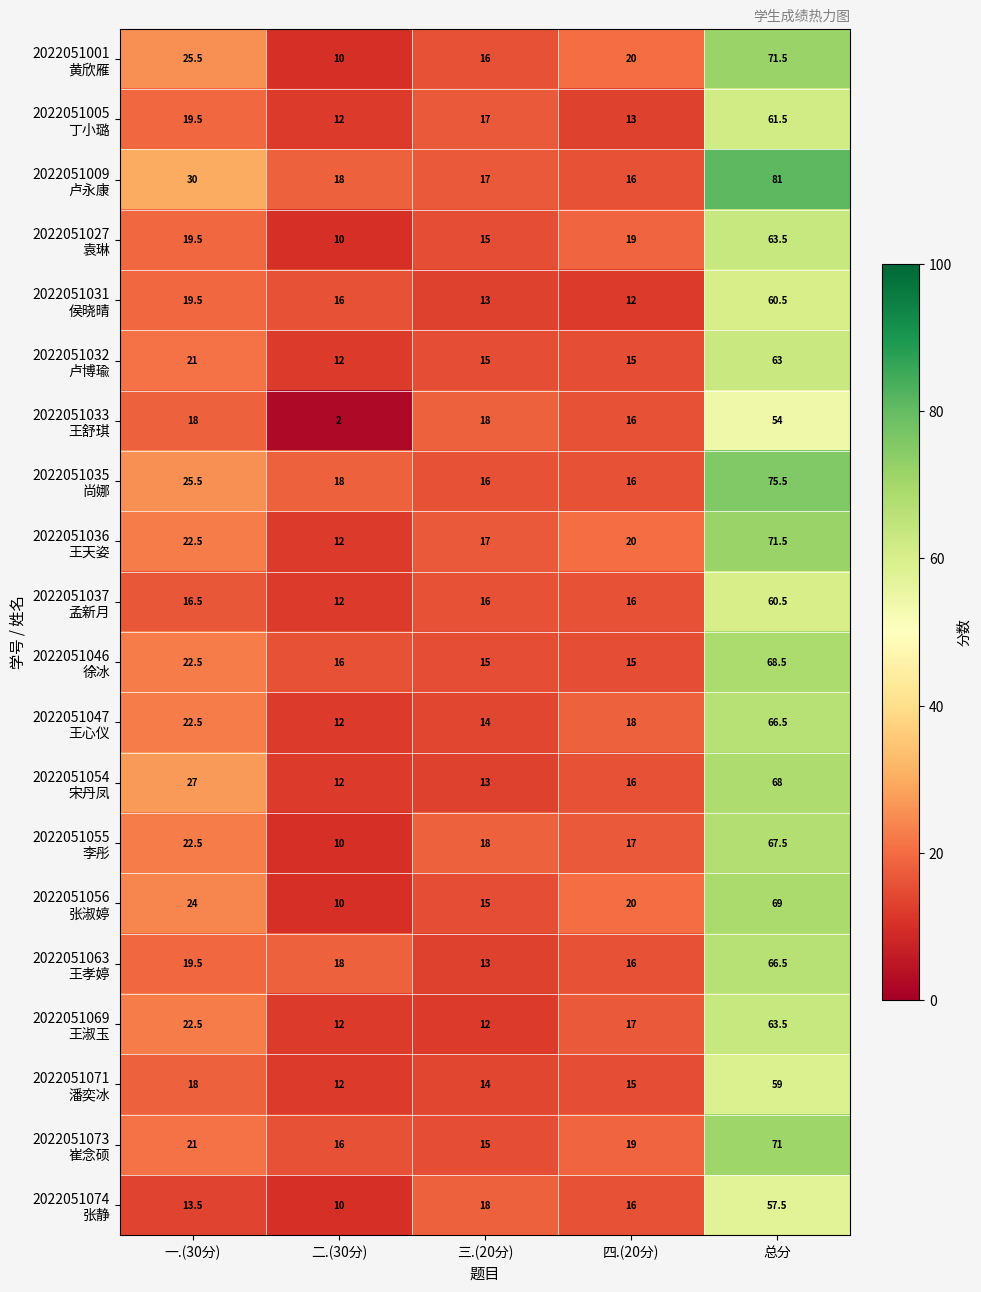

What is the difference between the highest and lowest values at 二.(30分)?

16.0